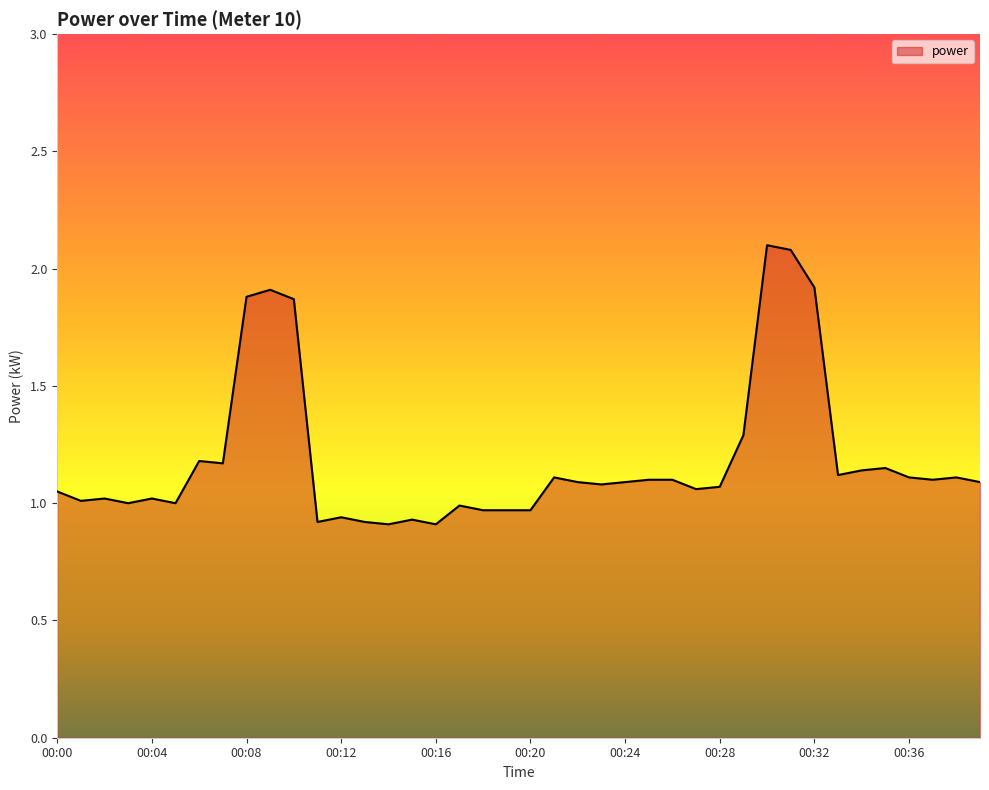

What is the maximum value shown in the chart?

2.1